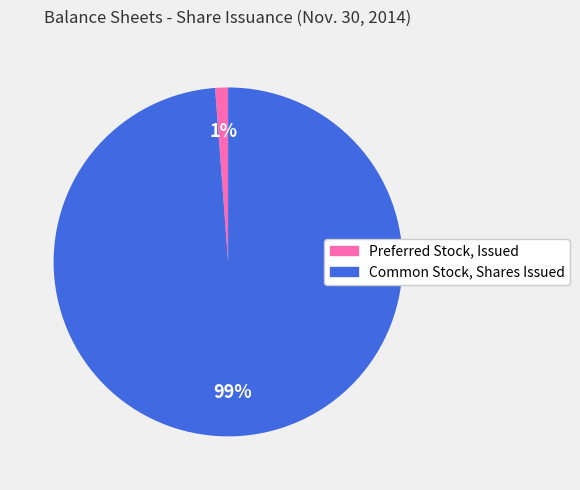

Which has a higher value, Preferred Stock, Issued or Common Stock, Shares Issued?

Common Stock, Shares Issued